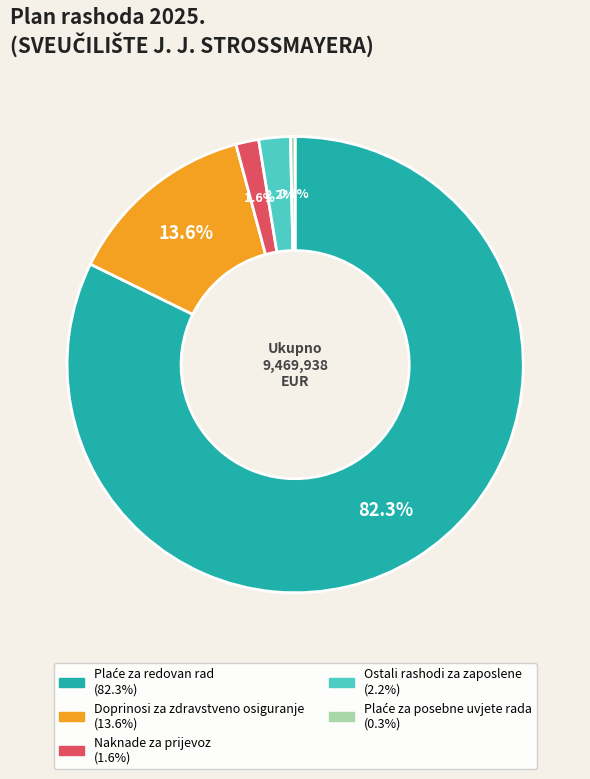

What portion of the pie excludes Ostali rashodi za zaposlene?

97.8%